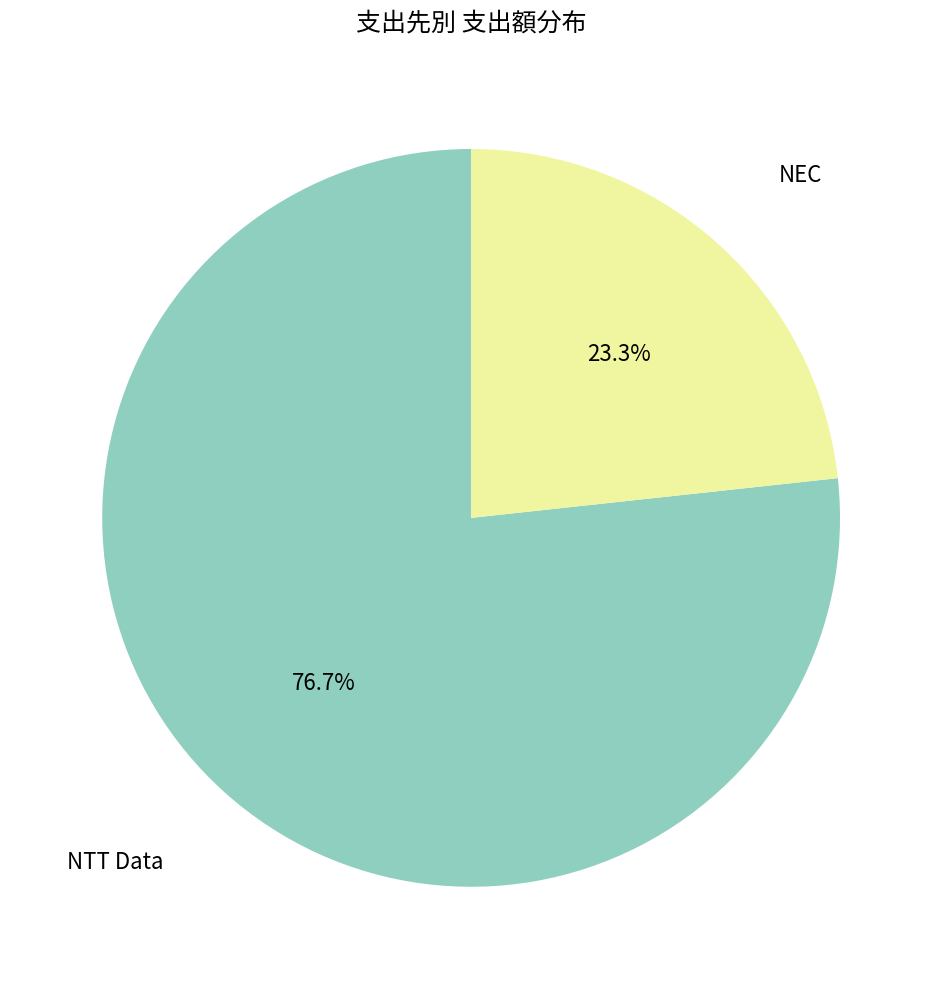

Is there a majority slice in this chart?

Yes